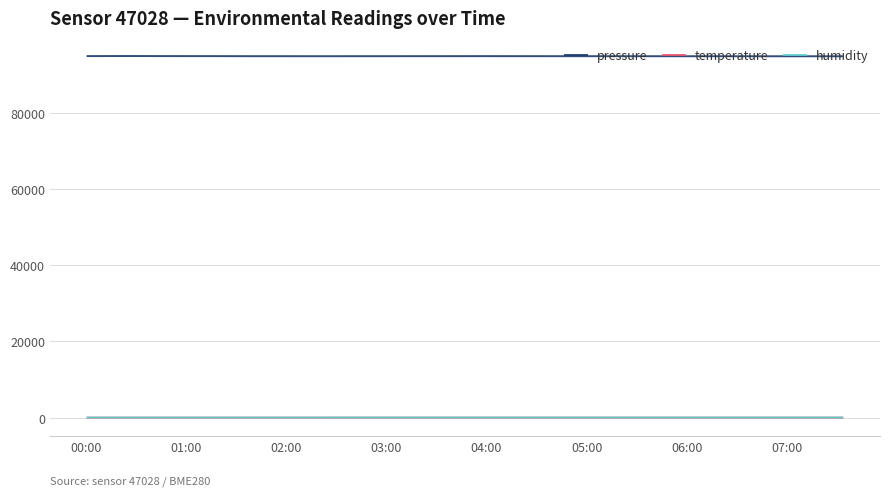

What is the maximum value for pressure?

94854.9